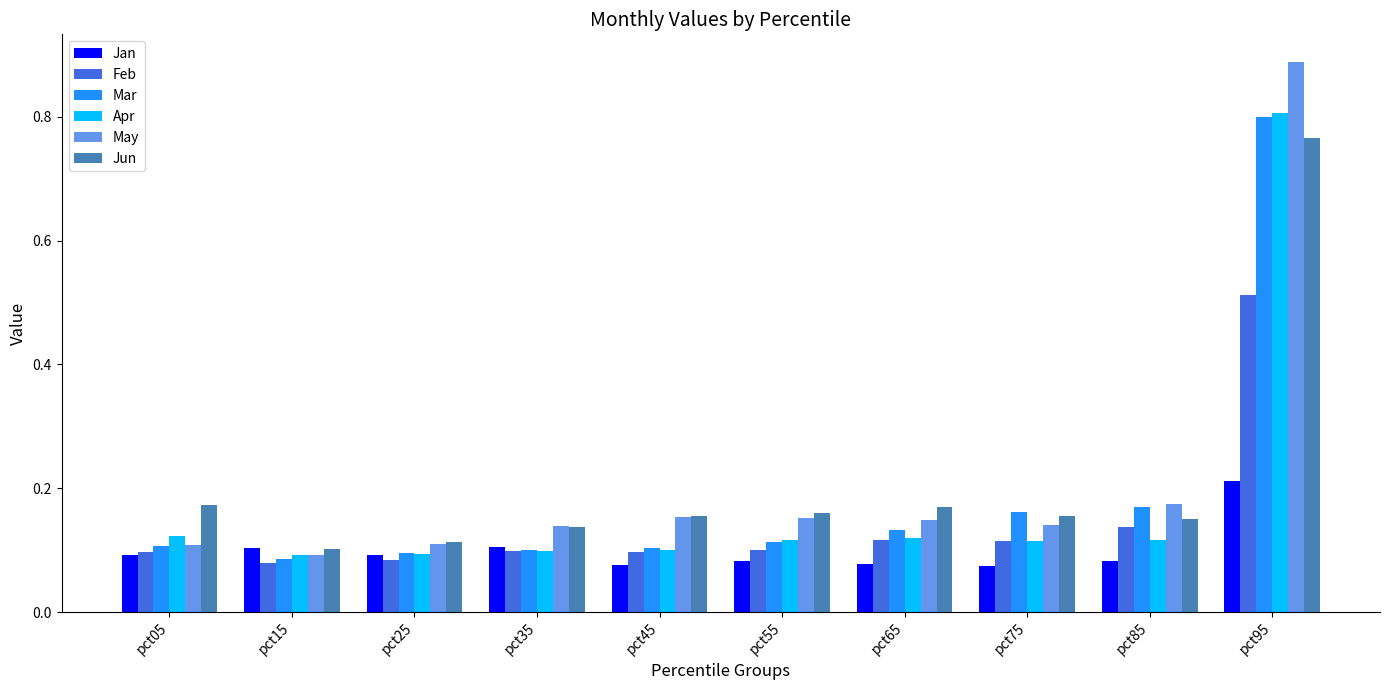

At which label does May reach its minimum?

pct15